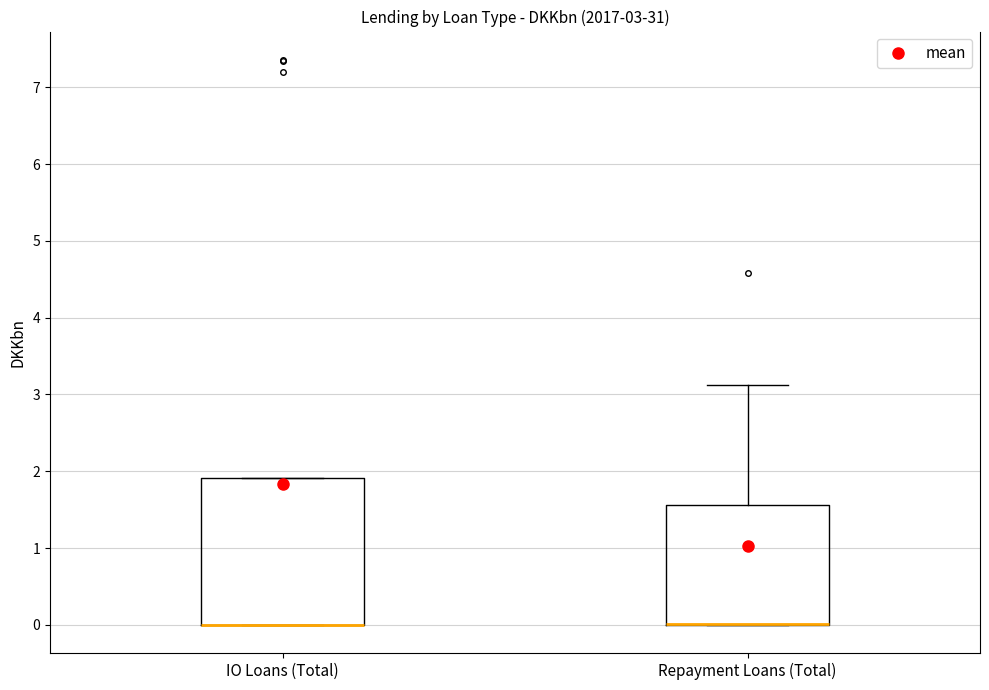

Which box is the tallest, from its lower edge to its upper edge?

IO Loans (Total)